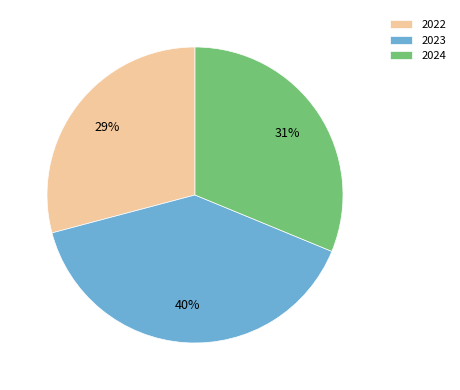

Does 2024 account for over 50% of the chart?

No